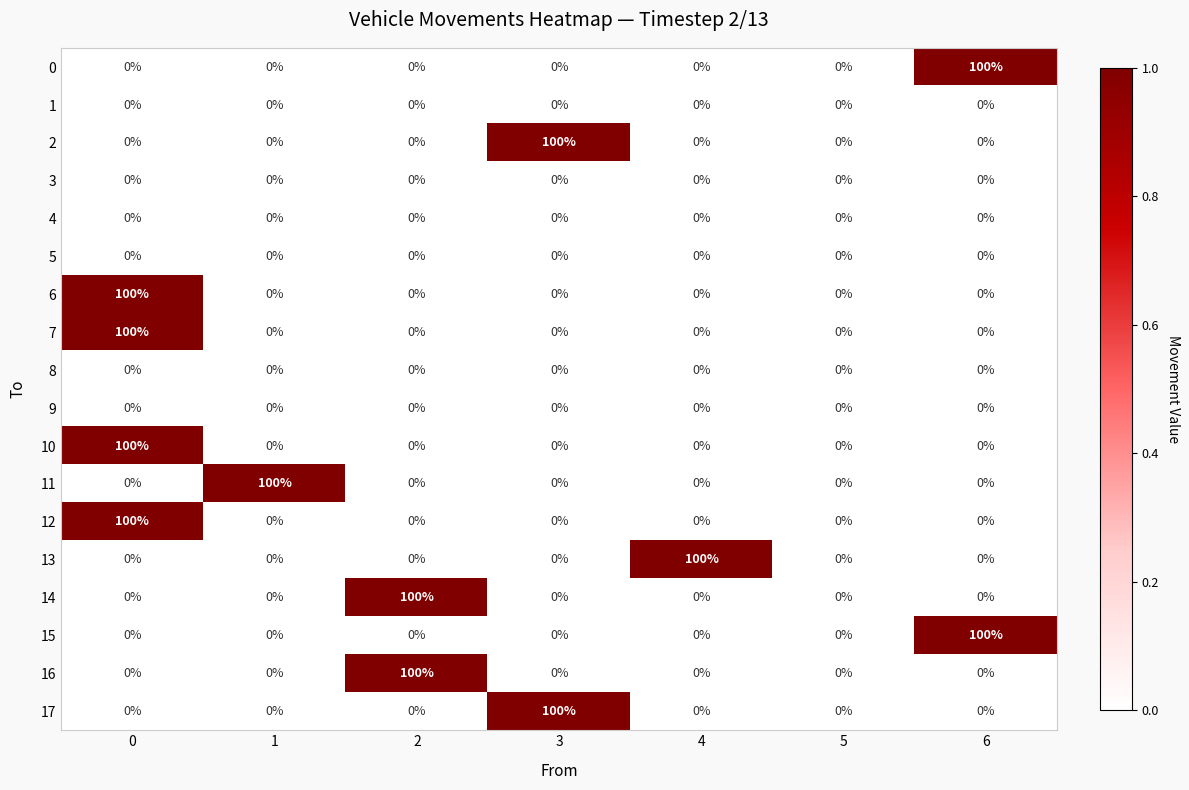

At how many categories does at least one series exceed 4?

6